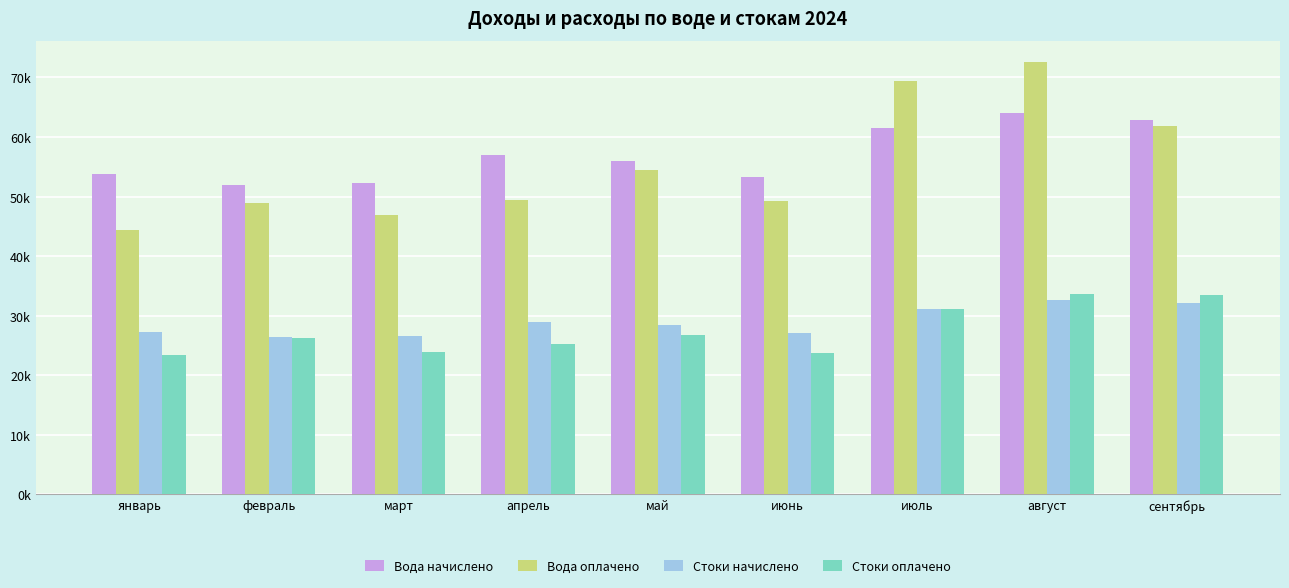

Does the chart contain any negative values?

No